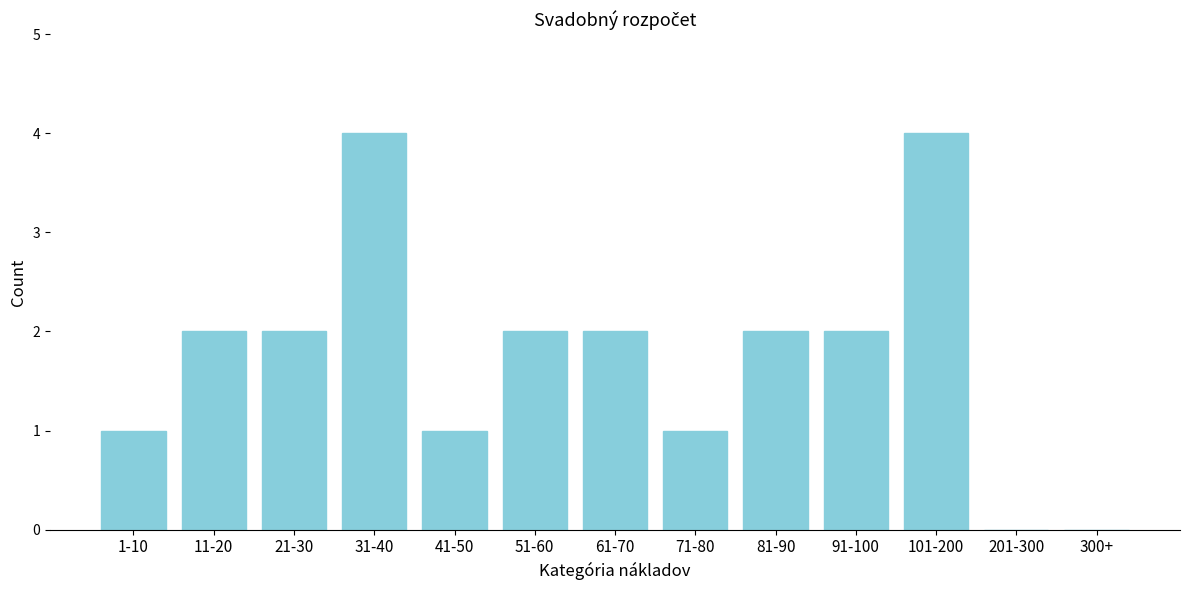

Reading right to left, list all the values displayed in this chart.

300+=0	201-300=0	101-200=4	91-100=2	81-90=2	71-80=1	61-70=2	51-60=2	41-50=1	31-40=4	21-30=2	11-20=2	1-10=1